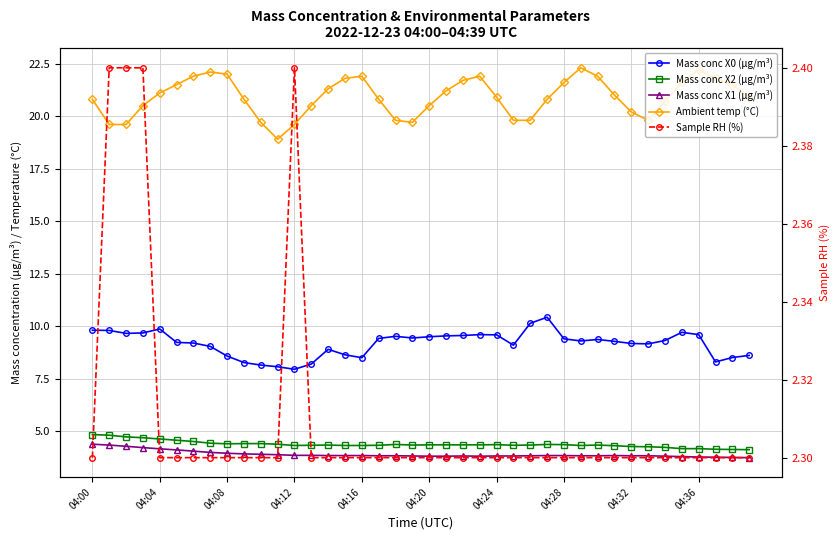

What is the sum of all Sample RH (%) values?

92.4